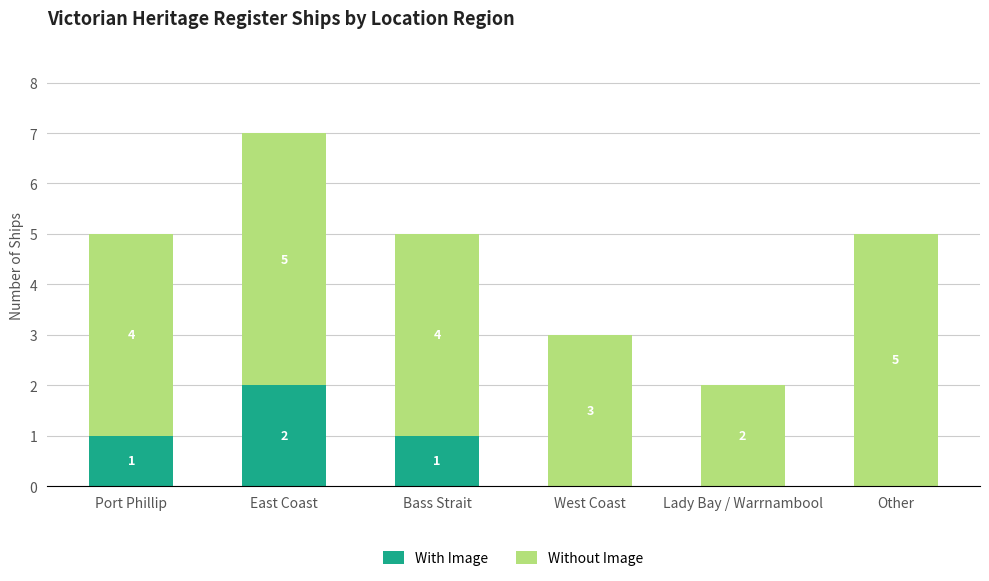

Count the number of data series in this chart.

2